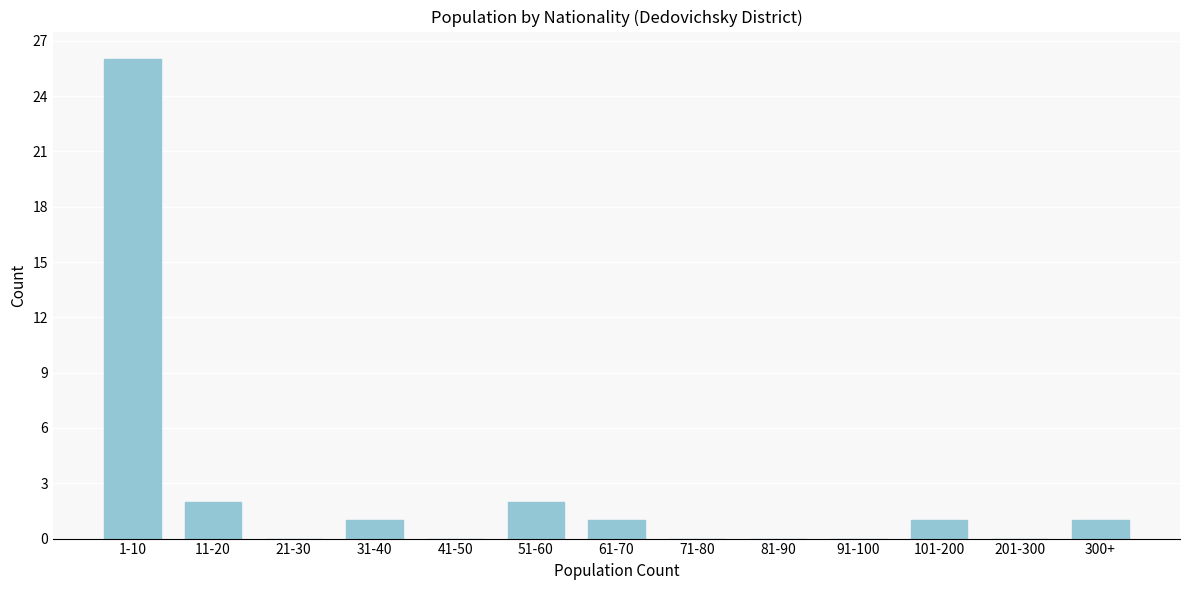

Reading left to right, what are all the values shown in this chart?

1-10=26	11-20=2	21-30=0	31-40=1	41-50=0	51-60=2	61-70=1	71-80=0	81-90=0	91-100=0	101-200=1	201-300=0	300+=1